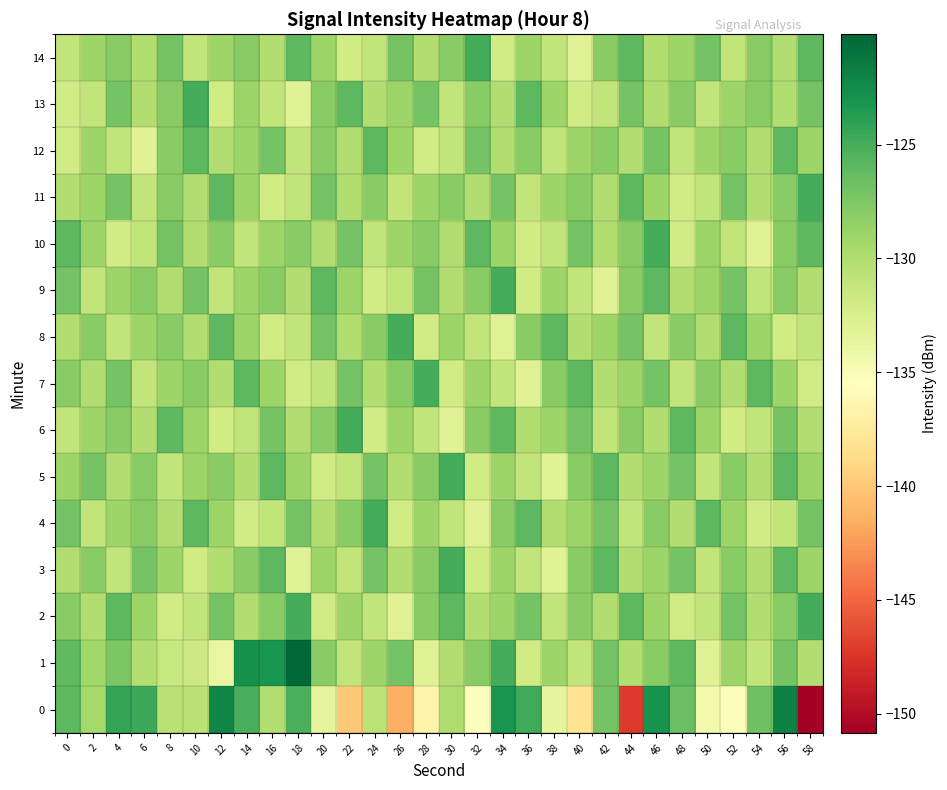

Rank the series by their maximum value, from highest to lowest.

row_1, row_0, row_2, row_3, row_4, row_5, row_6, row_7, row_8, row_9, row_10, row_11, row_13, row_14, row_12